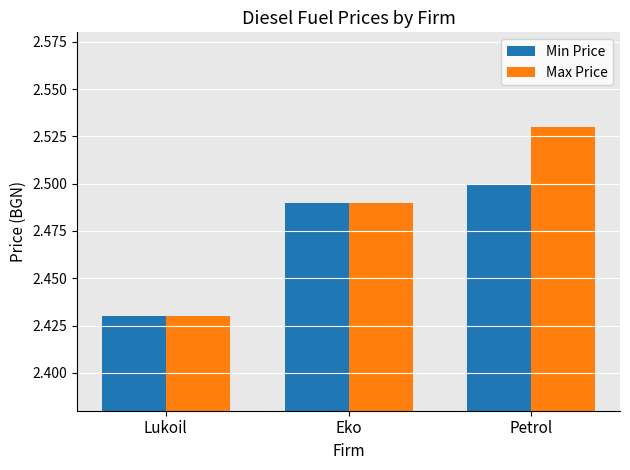

At how many categories does at least one series exceed 2?

3